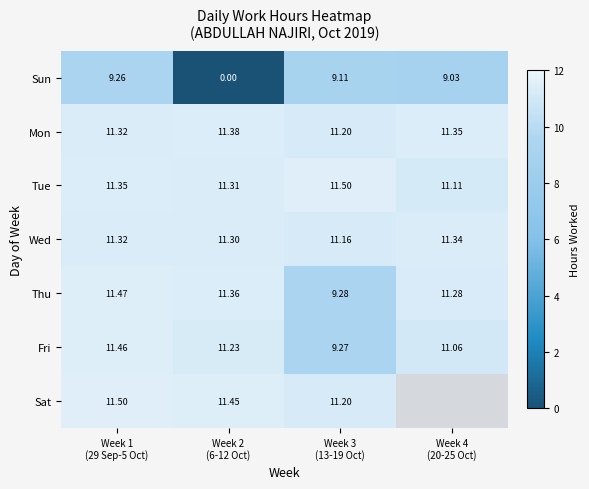

List the series in order of their peak value, lowest first.

Sun, Wed, Mon, Fri, Thu, Tue, Sat